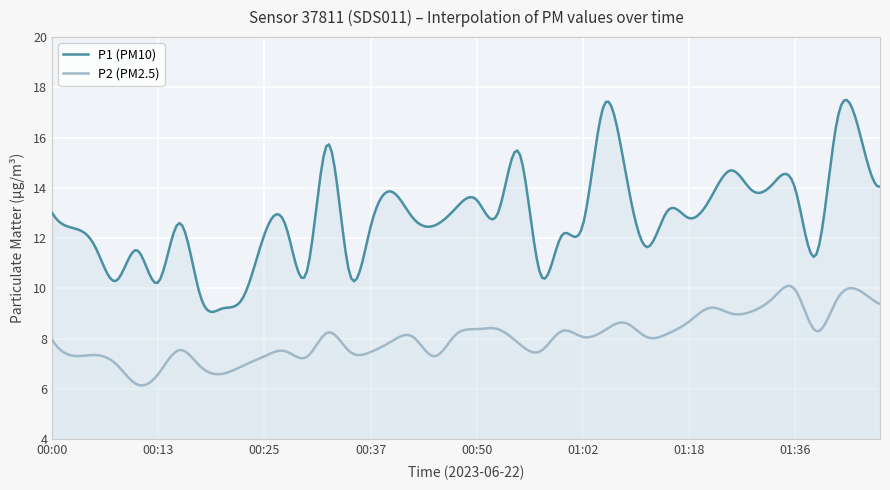

What is the value of the P2 point at the 37th from the left?

8.3